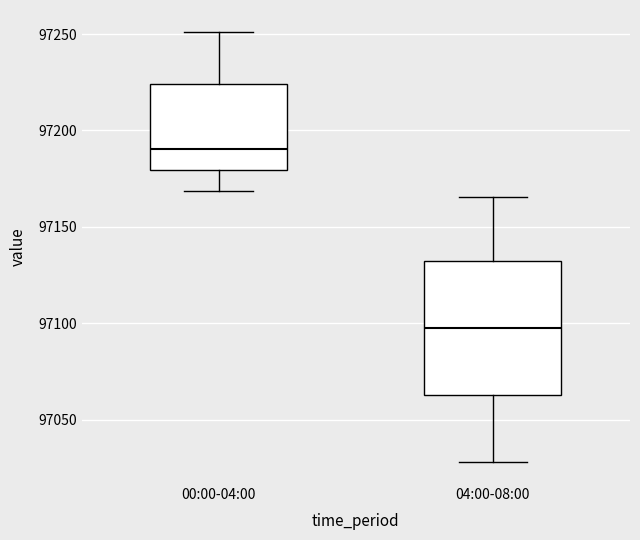

Where is the upper edge of the box for 04:00-08:00 on the y-axis? The values are not printed on the chart, so give them approximately, as read against the axis.

97130